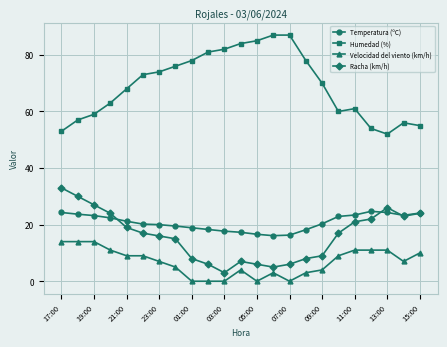

True or false: Racha (km/h) has more than 0 interior local peaks.

True